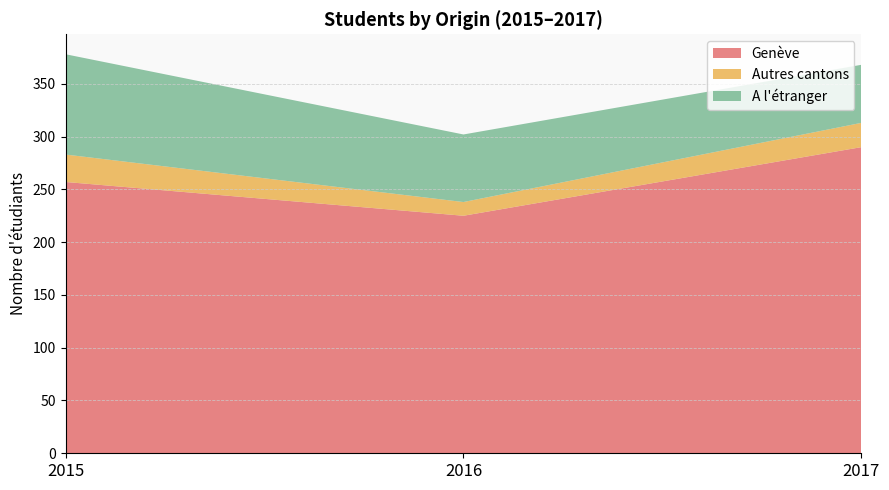

Reading left to right, extract all data points from this chart.

Genève: 2015=257	2016=225	2017=290
Autres cantons: 2015=26	2016=13	2017=23
A l'étranger: 2015=95	2016=64	2017=55